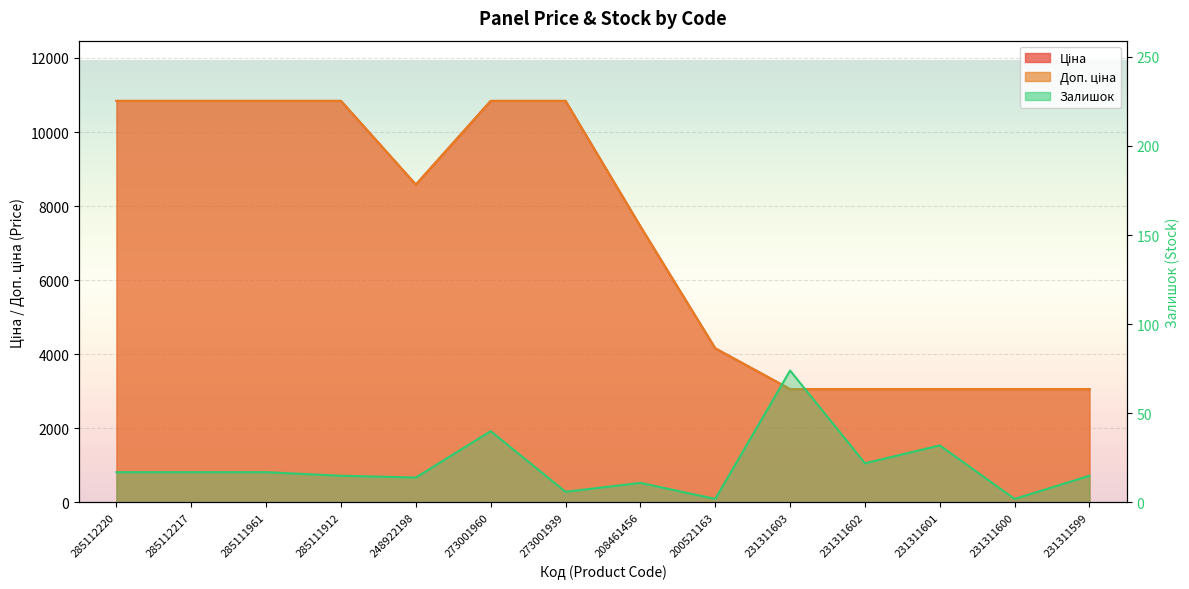

Reading left to right, transcribe all the data shown in this chart.

Ціна: 10840.1	10840.1	10840.1	10840.1	8581.1	10840.1	10840.1	7453.8	4161.8	3059.7	3059.7	3059.7	3059.7	3059.7
Доп. ціна: 10840.1	10840.1	10840.1	10840.1	8581.1	10840.1	10840.1	7453.8	4162.0	3060.0	3060.0	3060.0	3060.0	3060.0
Залишок: 17.0	17.0	17.0	15.0	14.0	40.0	6.0	11.0	2.0	74.0	22.0	32.0	2.0	15.0